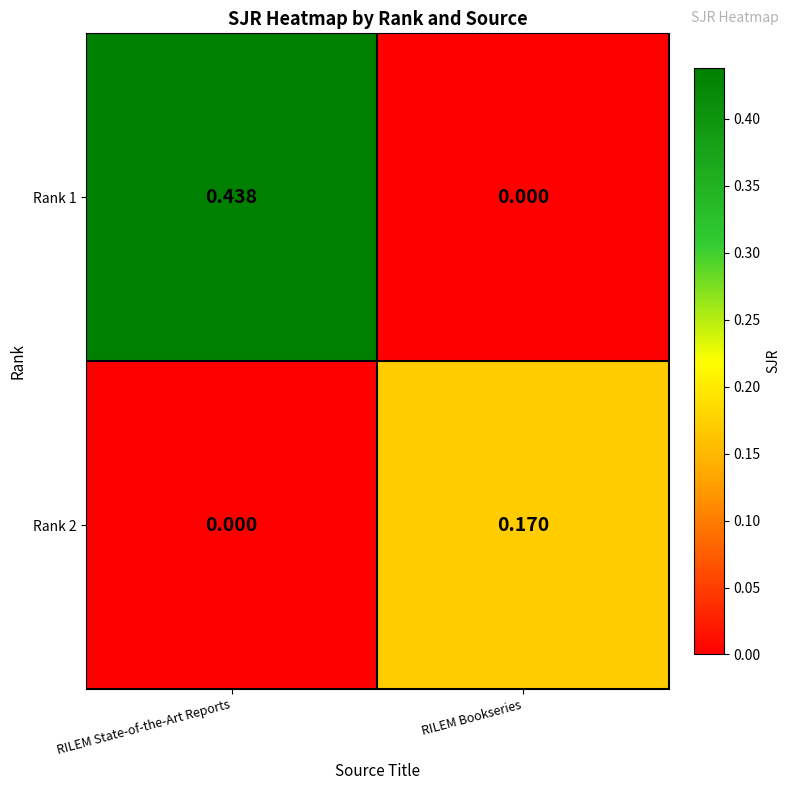

How many positive values does the Rank 2 series have?

1